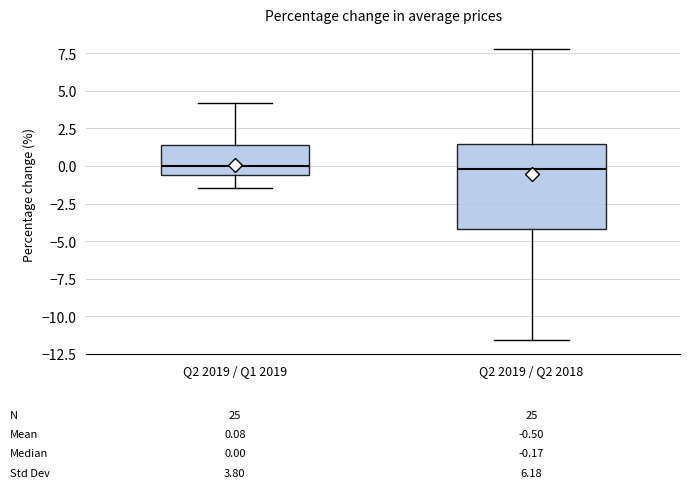

Comparing the boxes themselves (not the whiskers), which one is the tallest?

Q2 2019 / Q2 2018